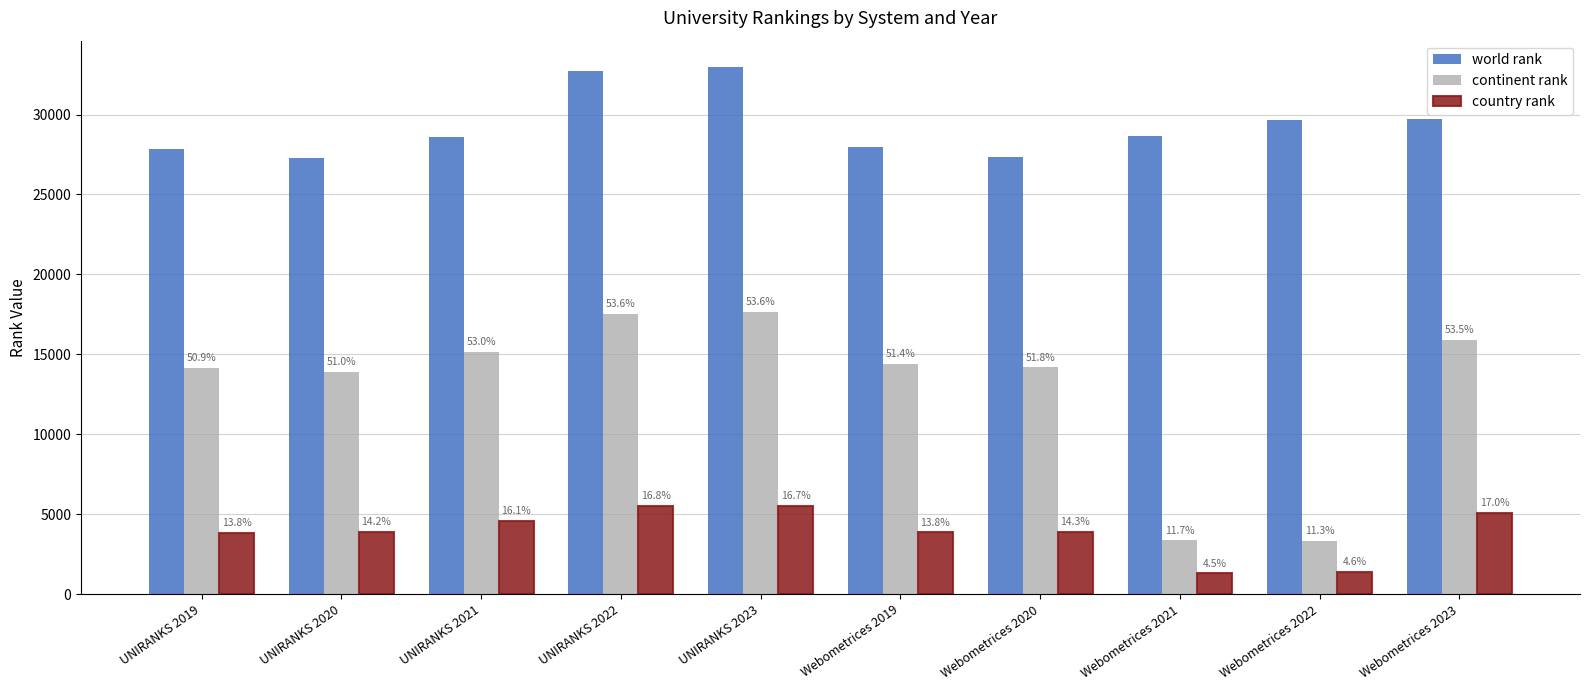

What are all the series names shown in the legend?

world rank, continent rank, country rank